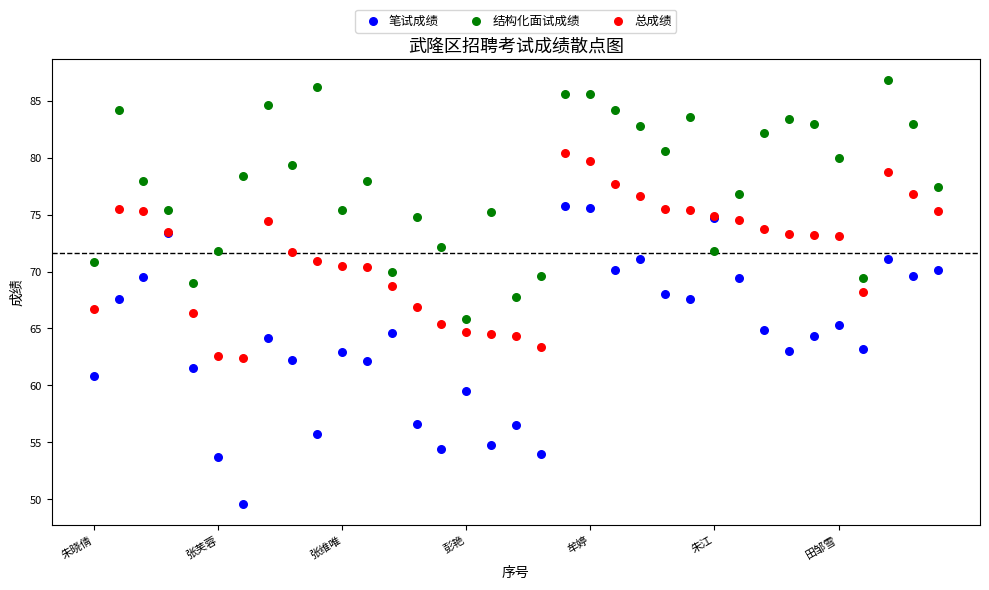

Which series contains the highest Y value?

结构化面试成绩